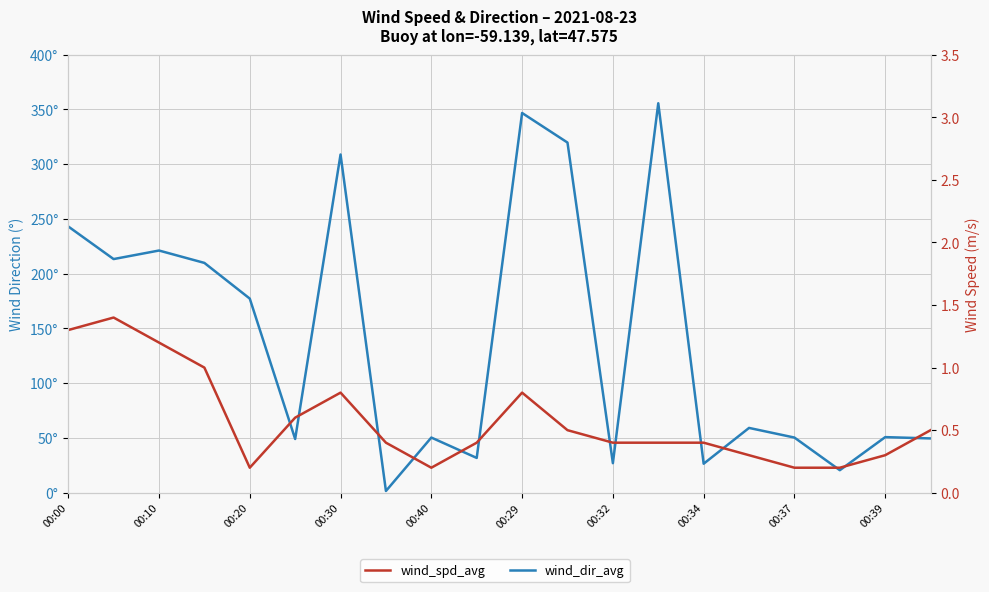

What is the value of the wind_spd_avg point at the 3rd from the left?

1.2